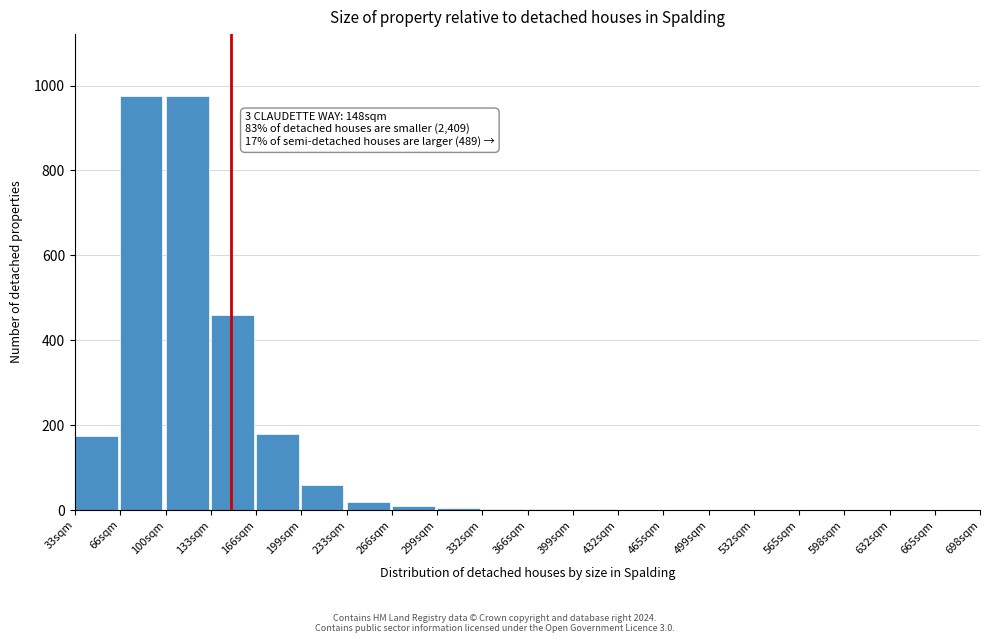

What is the greatest value displayed?

975